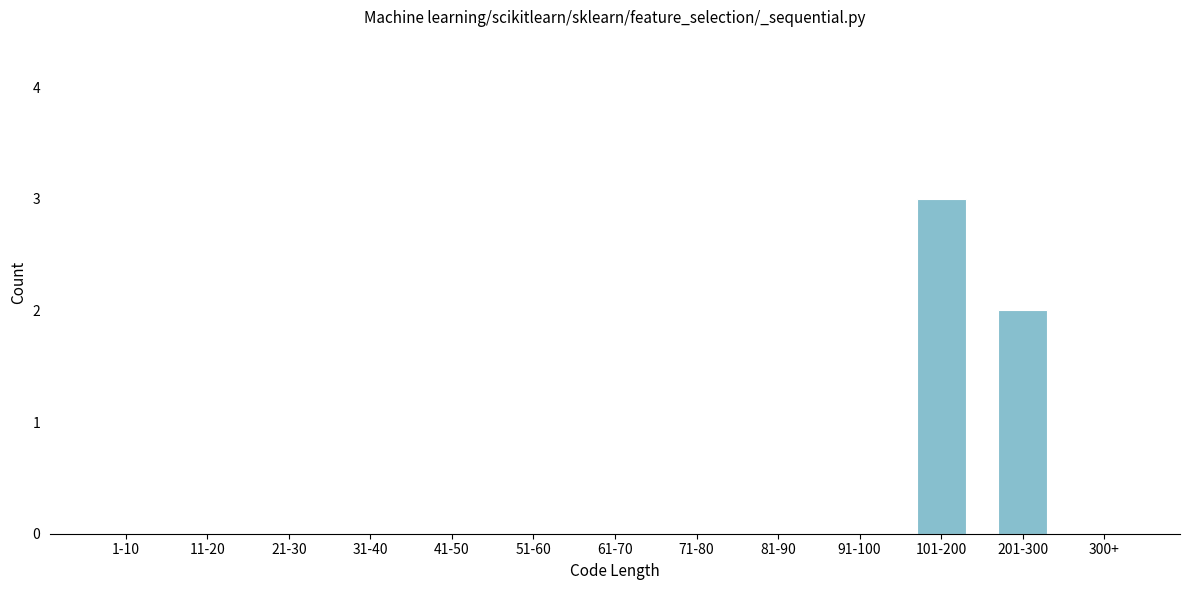

Reading left to right, what are all the values shown in this chart?

1-10=0	11-20=0	21-30=0	31-40=0	41-50=0	51-60=0	61-70=0	71-80=0	81-90=0	91-100=0	101-200=3	201-300=2	300+=0